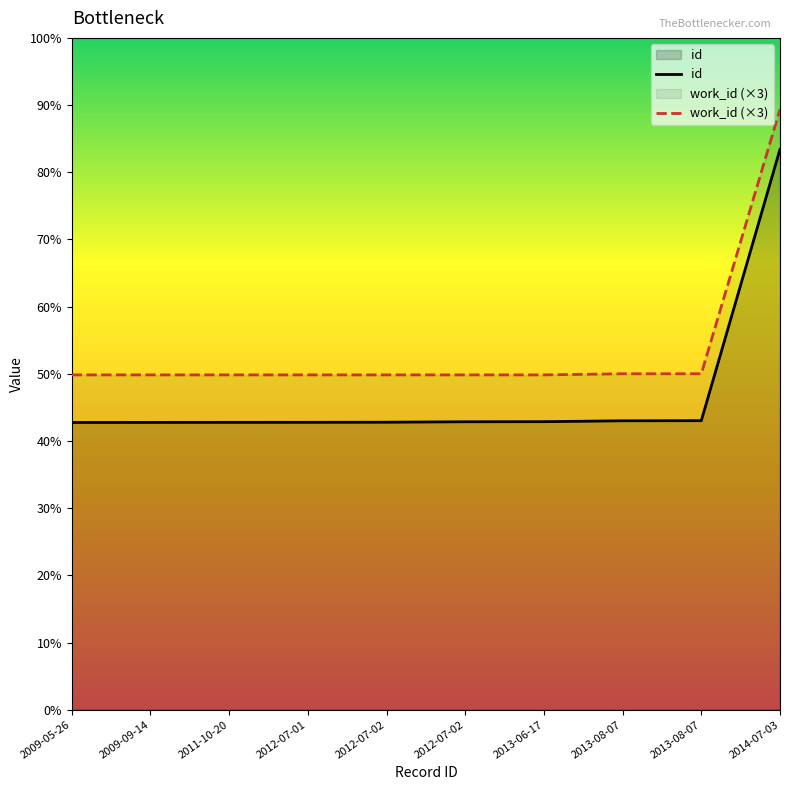

Between 2009-05-26 and 2009-09-14, which series saw the biggest shift?

id